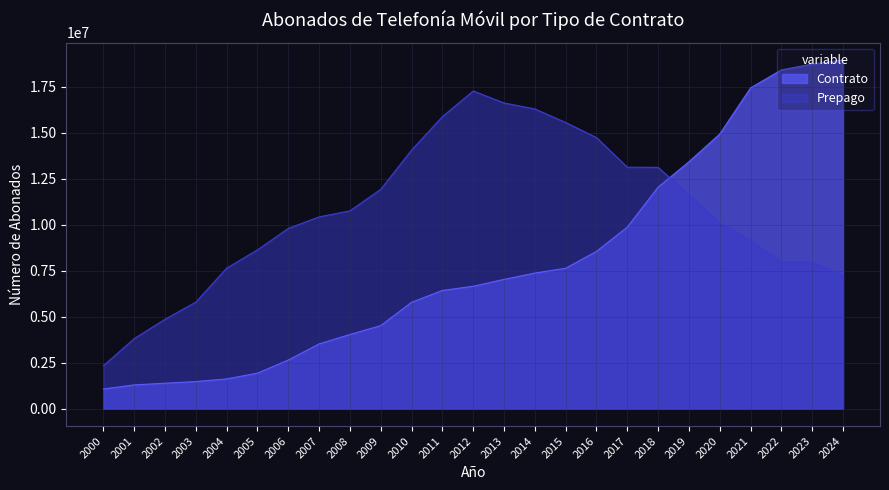

Does the chart display data point markers on the line(s)?

No